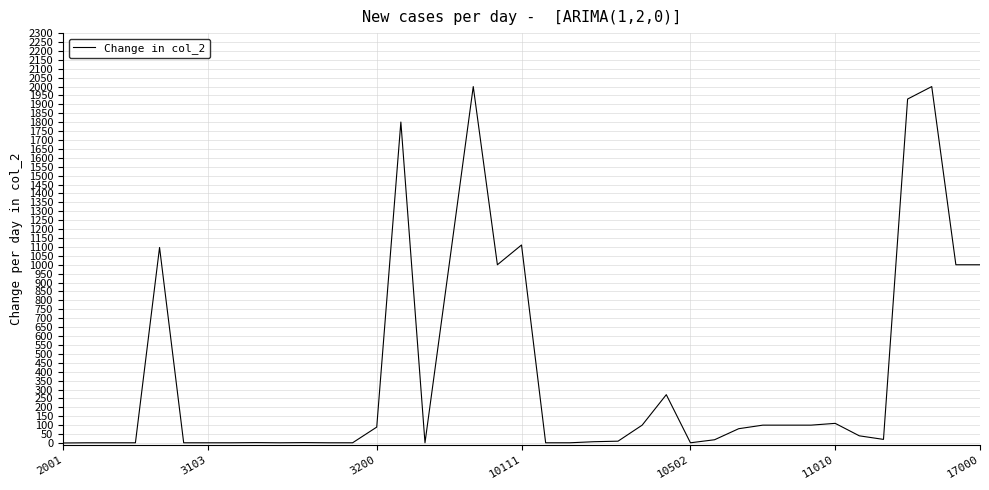

At which label is the value closest to 1000?

18